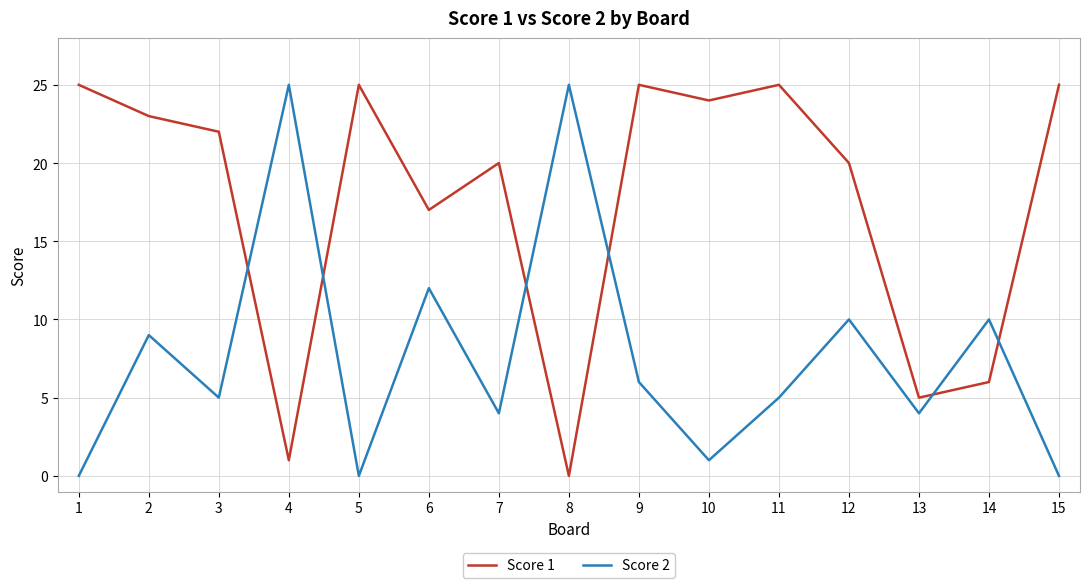

Which series has the largest total across all categories?

Score 1